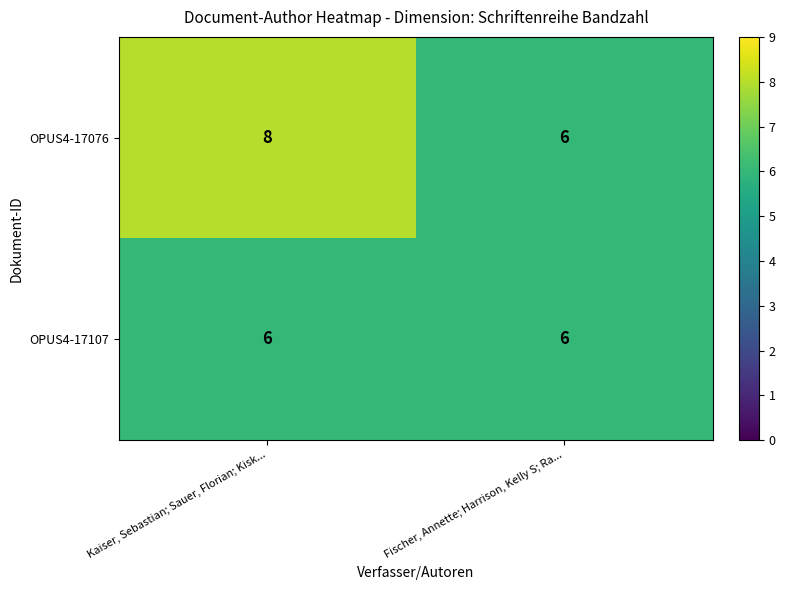

What is the smallest value displayed?

6